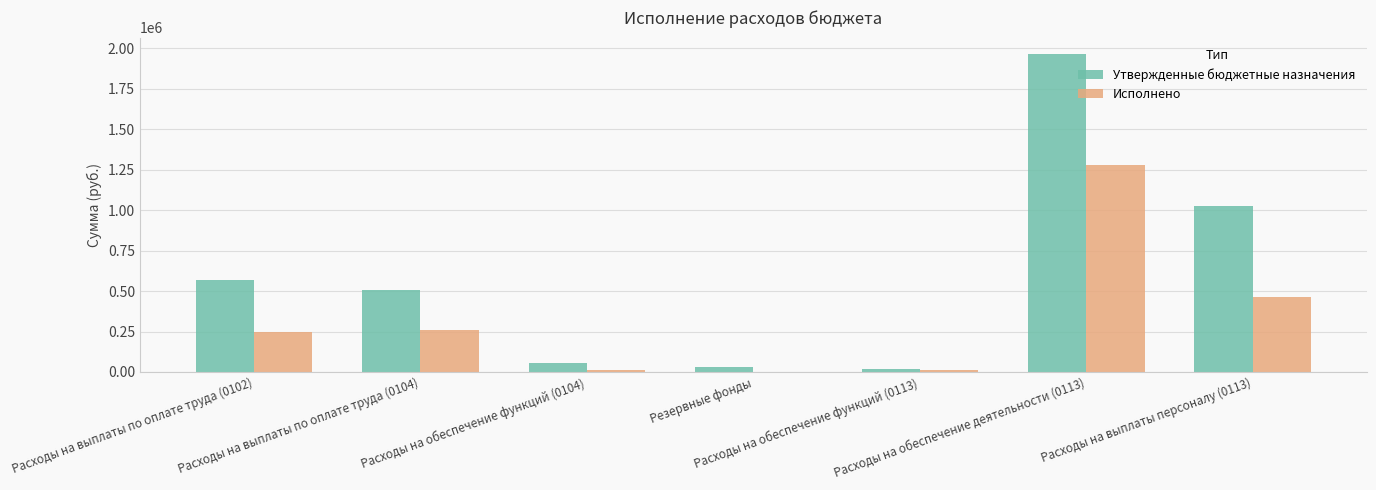

Are the bars horizontal?

No